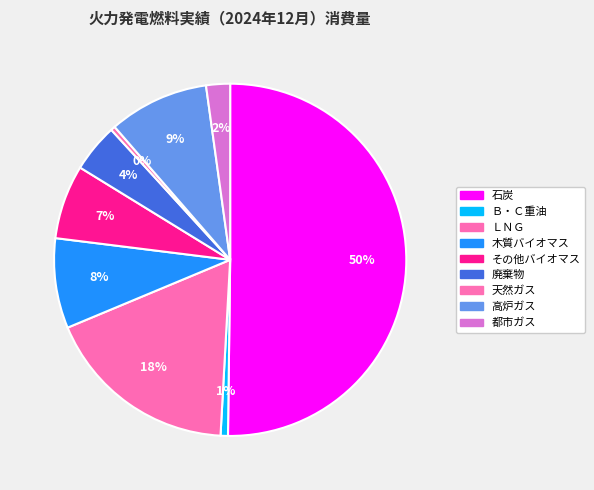

To the nearest percent, what percentage of the pie is 廃棄物?

4%